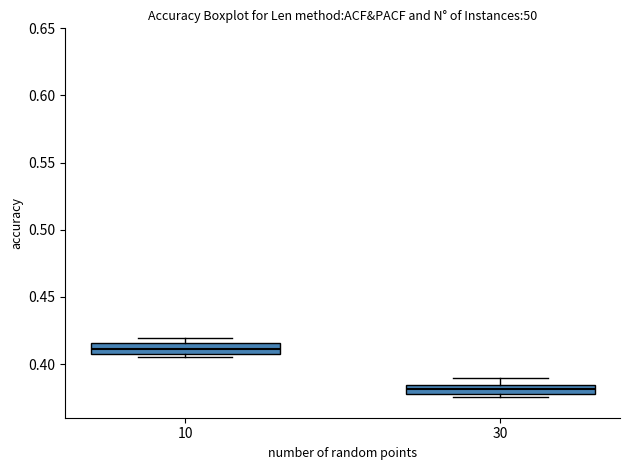

Where is the upper edge of the box at x = 10 on the y-axis? The values are not printed on the chart, so give them approximately, as read against the axis.

0.415